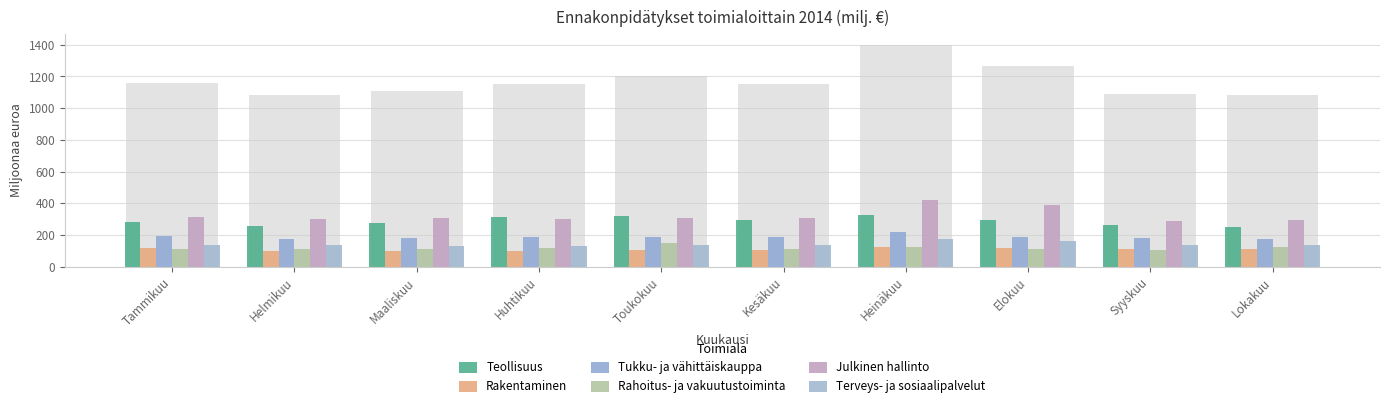

Rank the series at Tammikuu from lowest to highest value.

Rahoitus- ja vakuutustoiminta, Rakentaminen, Terveys- ja sosiaalipalvelut, Tukku- ja vähittäiskauppa, Teollisuus, Julkinen hallinto